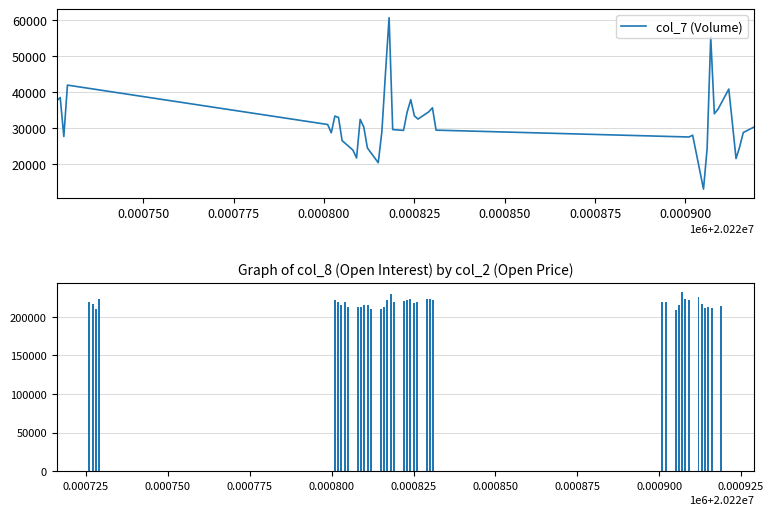

What is the highest value of the col_7 (Volume) series?

60617